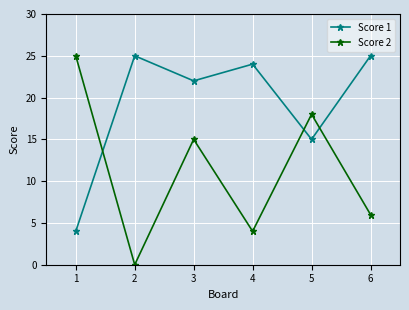

Where is the first local minimum for Score 2?

2